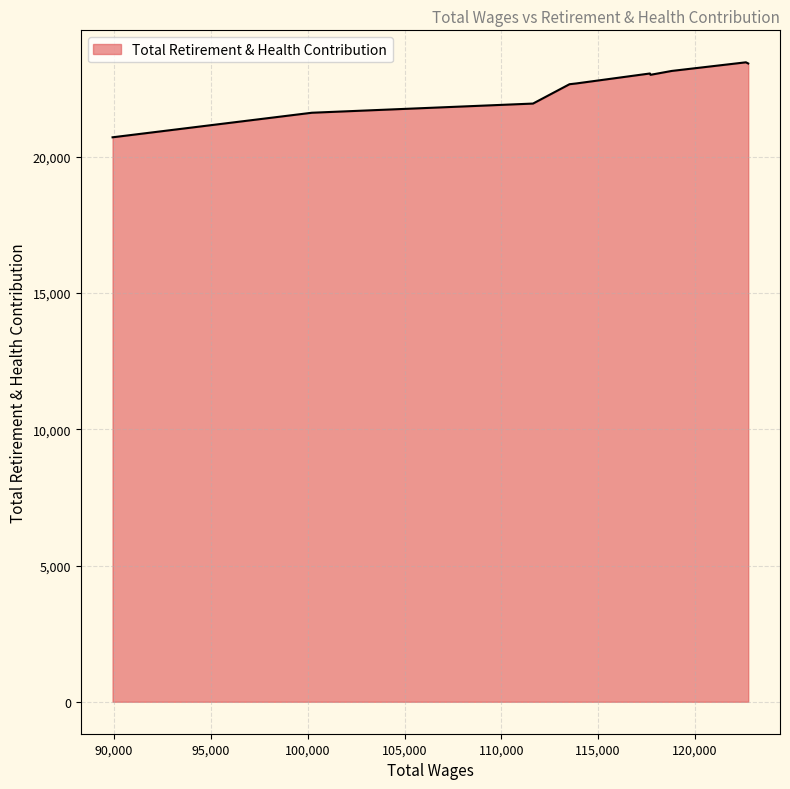

What is the difference between the maximum and minimum values?

2752